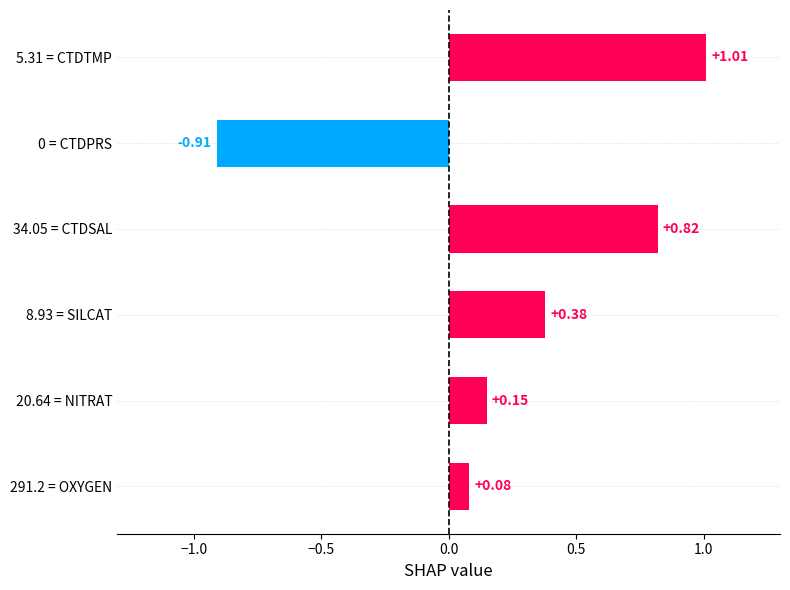

What is the change in value from 8.93 = SILCAT to 0 = CTDPRS?

-1.3